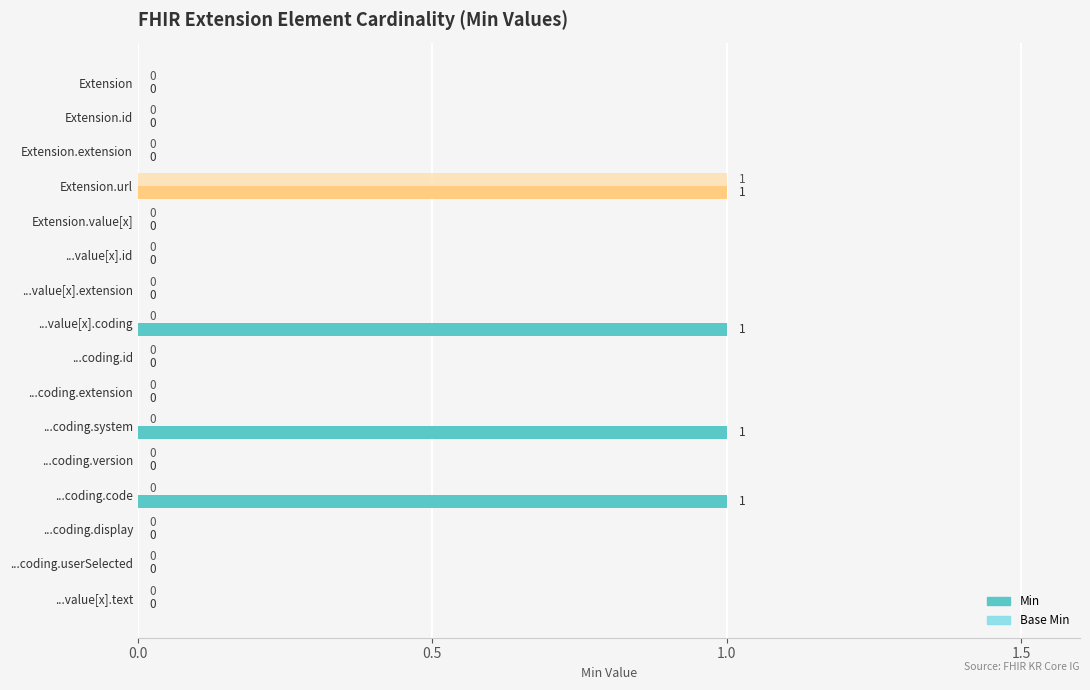

Which category has the highest value in the Base Min series?

Extension.url